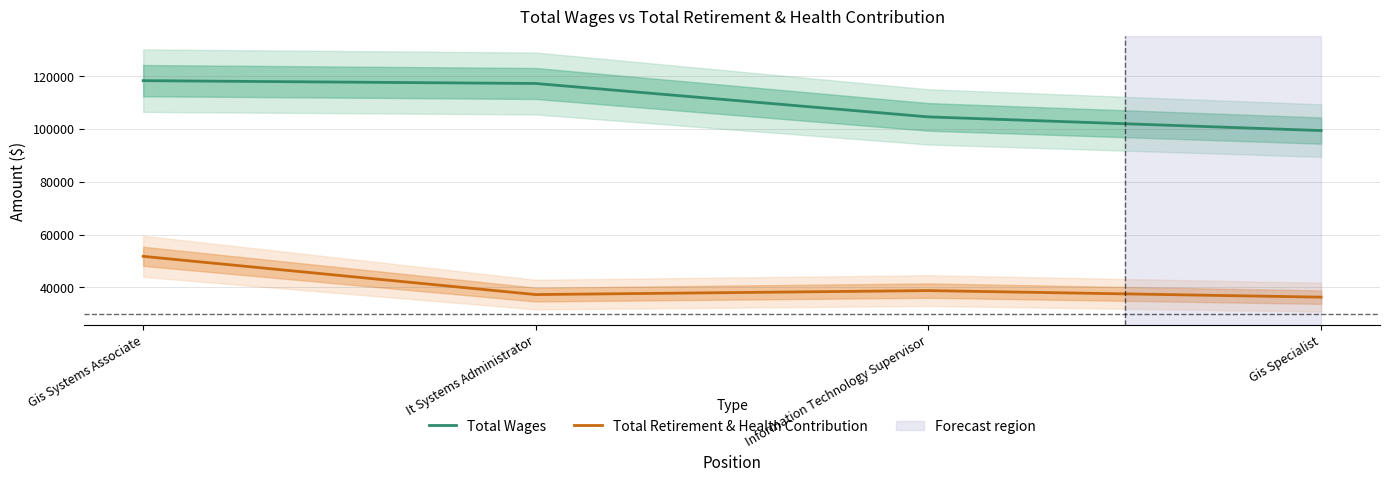

What is the smallest value displayed?

36306